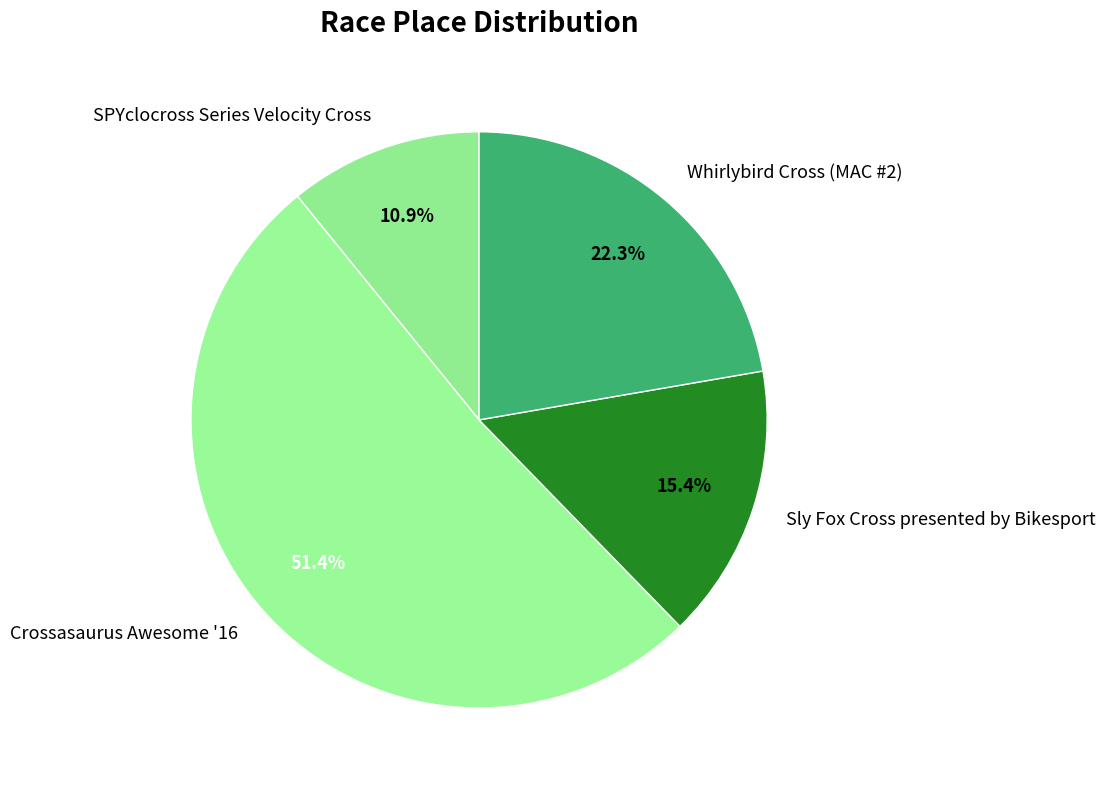

What portion of the pie excludes Crossasaurus Awesome '16?

48.6%